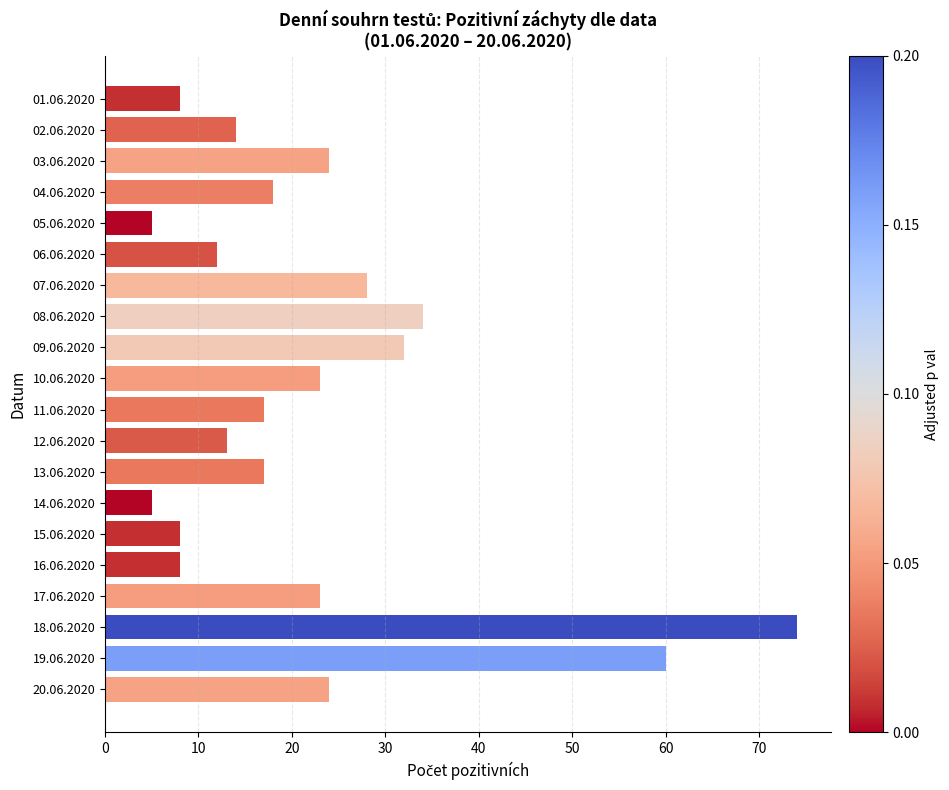

The chart shows a value of 13 at 12.06.2020. True or false?

True